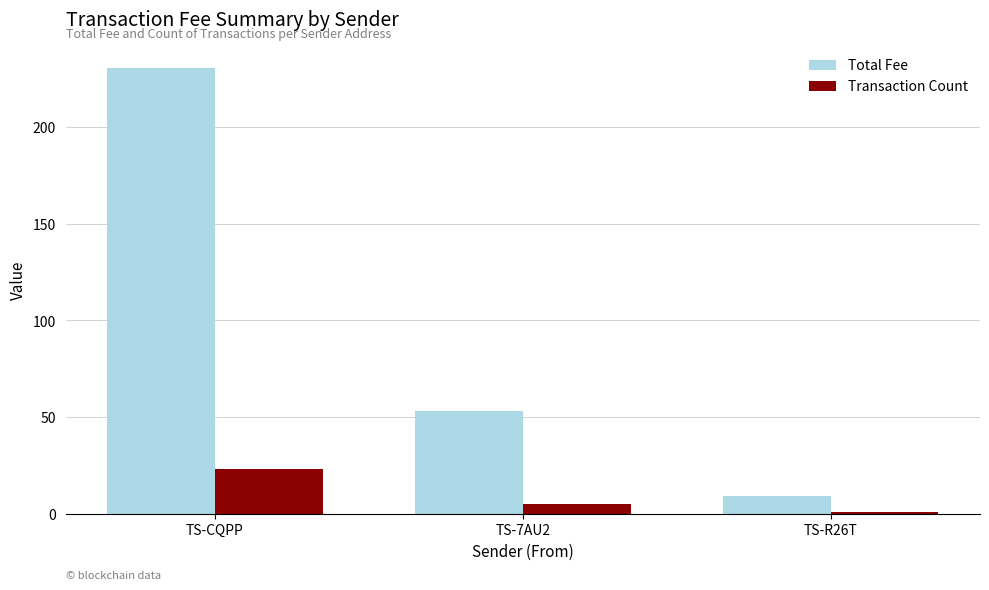

What is the minimum value shown in the chart?

1.0